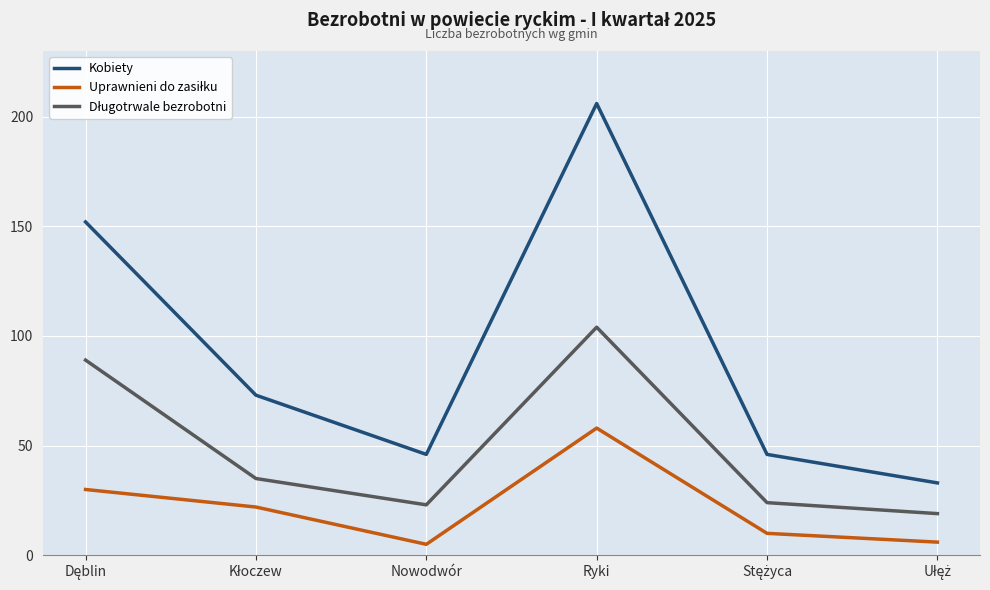

Which series has the largest range (max minus min)?

Kobiety